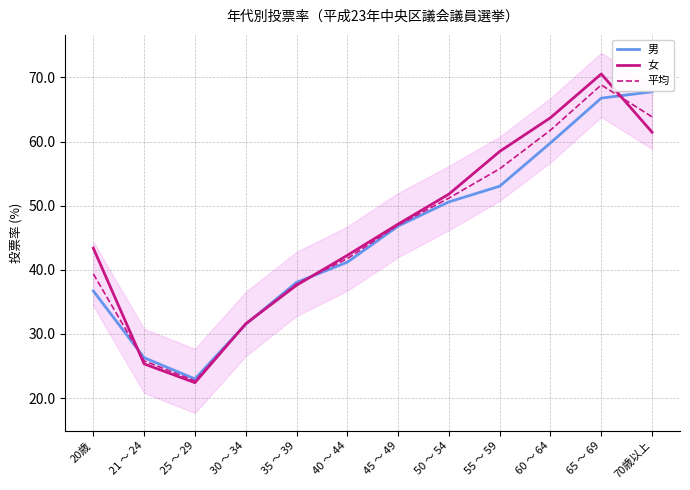

Is the value of 平均 at 65 ～ 69 greater than the value of 女 at 45 ～ 49?

Yes